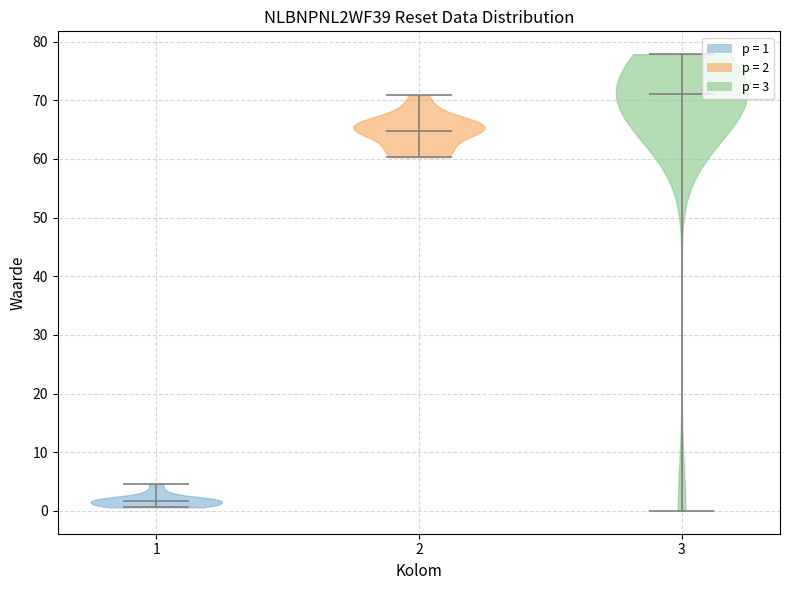

Which violin has the lowest median line?

1